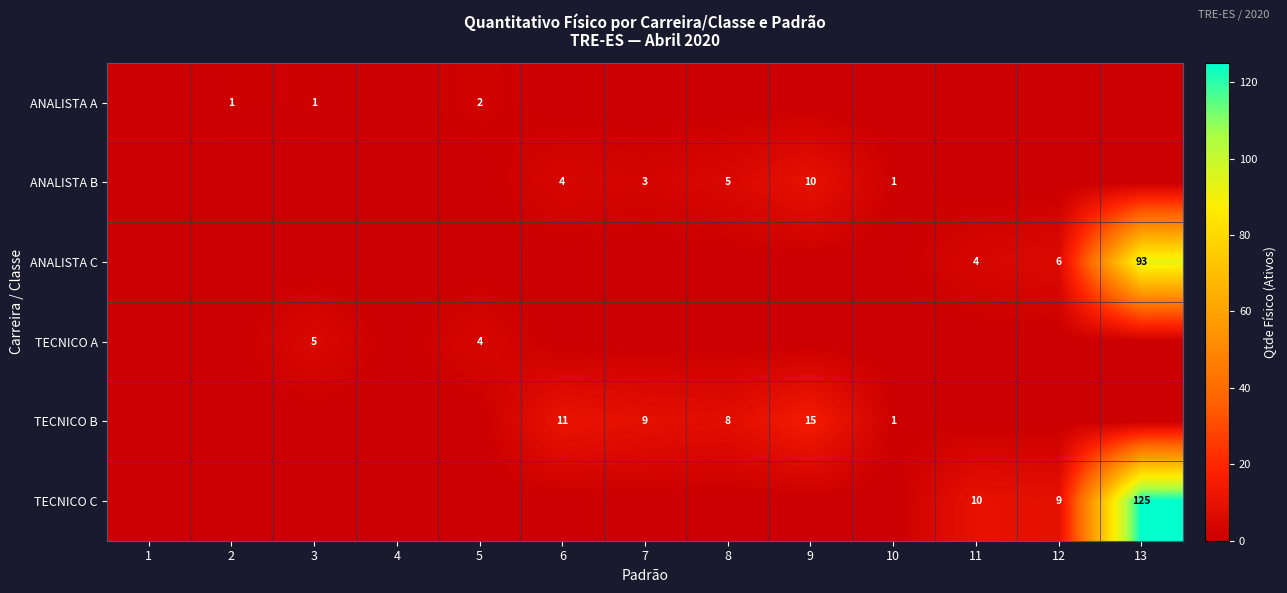

What is the difference between the highest and lowest values at 2?

1